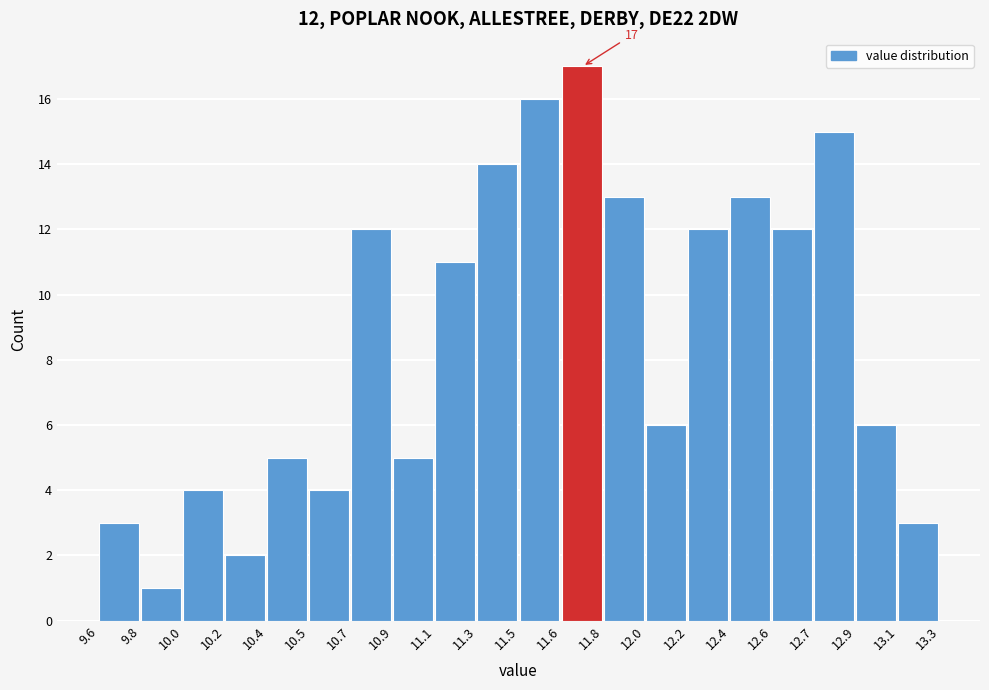

Reading right to left, transcribe all the data shown in this chart.

13.1=3	12.9=6	12.7=15	12.6=12	12.4=13	12.2=12	12.0=6	11.8=13	11.6=17	11.5=16	11.3=14	11.1=11	10.9=5	10.7=12	10.5=4	10.4=5	10.2=2	10.0=4	9.8=1	9.6=3